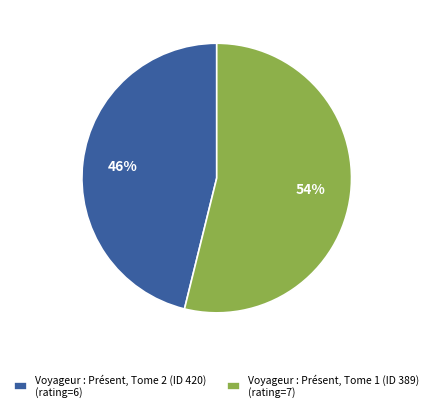

What percentage is the Voyageur : Présent, Tome 2 (ID 420) slice, to the nearest percent?

46%